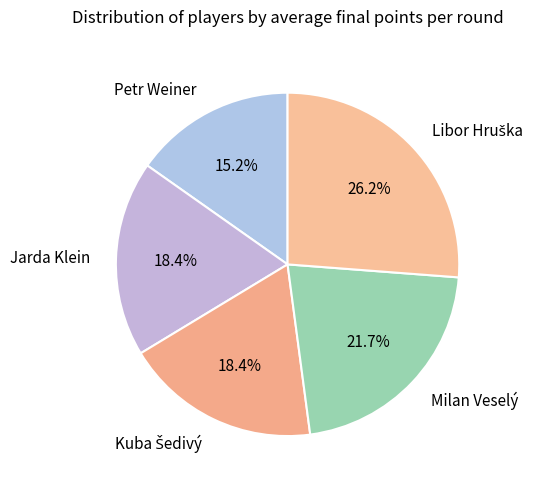

To the nearest percent, what is the difference between the largest and smallest slice percentages?

11%